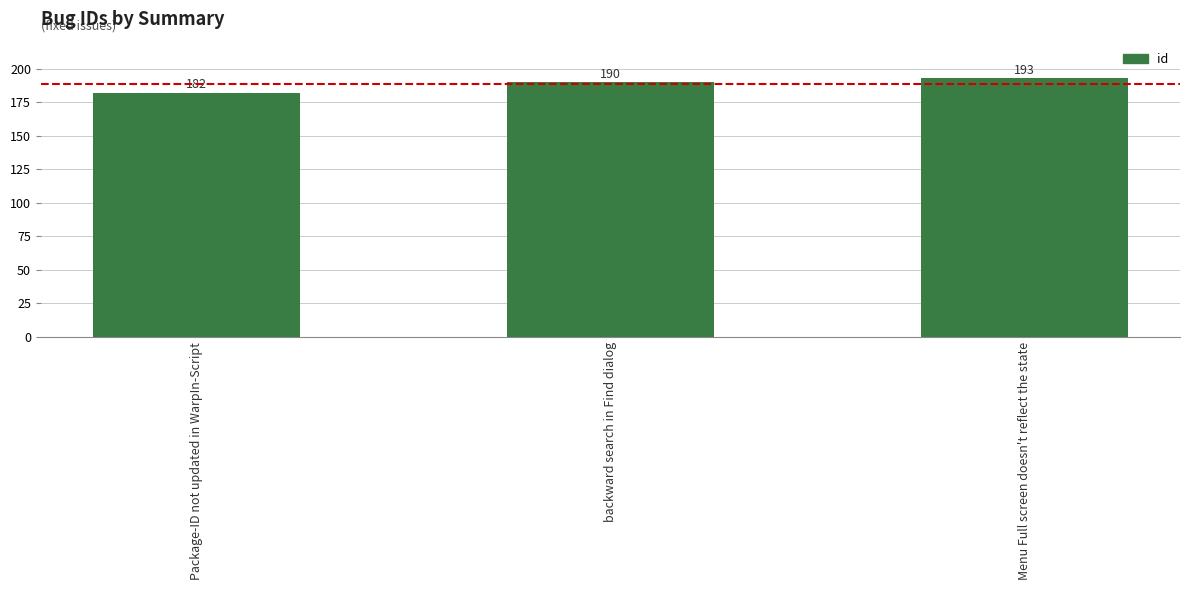

Approximately how many times larger is the value at Menu Full screen doesn't reflect the state compared to Package-ID not updated in WarpIn-Script?

1.1